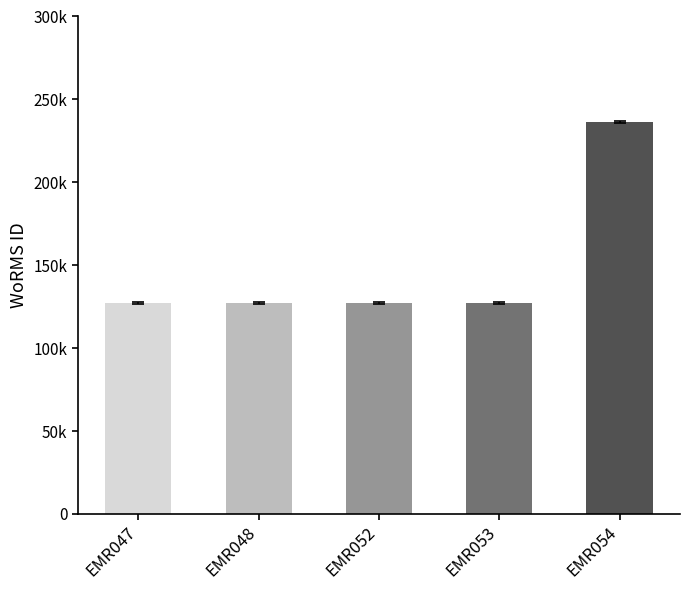

Does the chart contain any negative values?

No